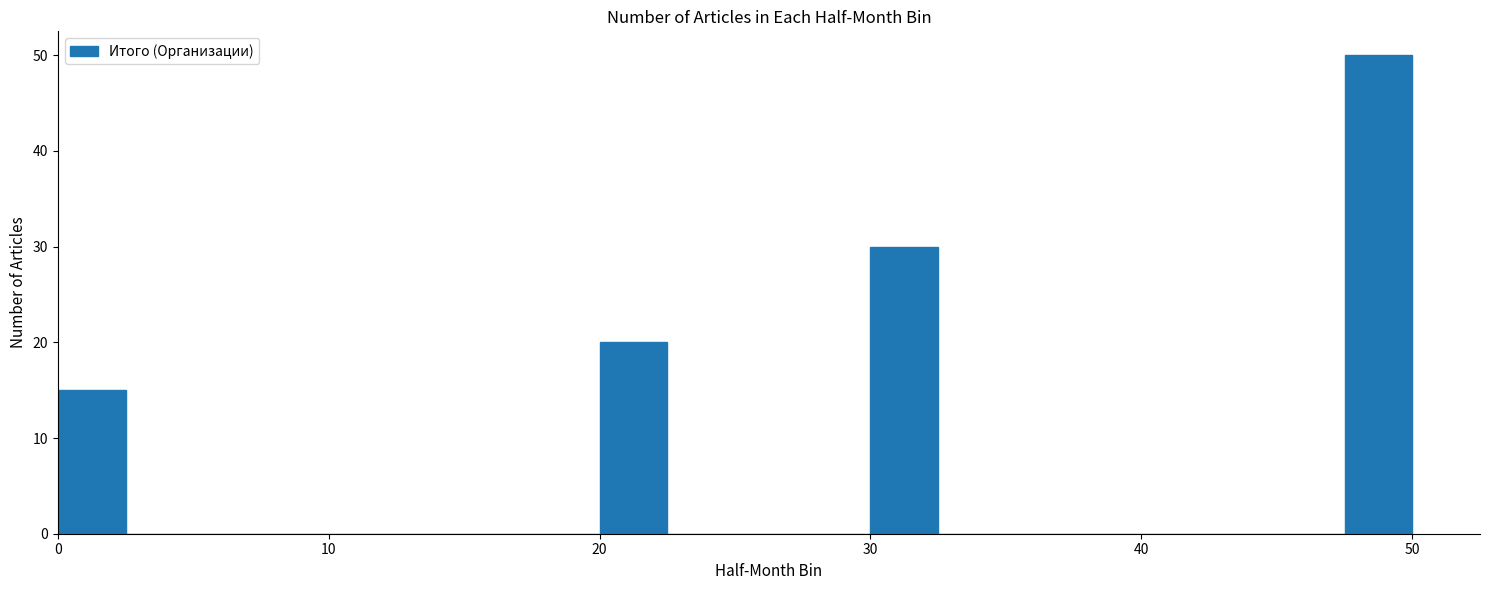

Read against the x-axis, roughly where is the centre of the tallest bar?

49